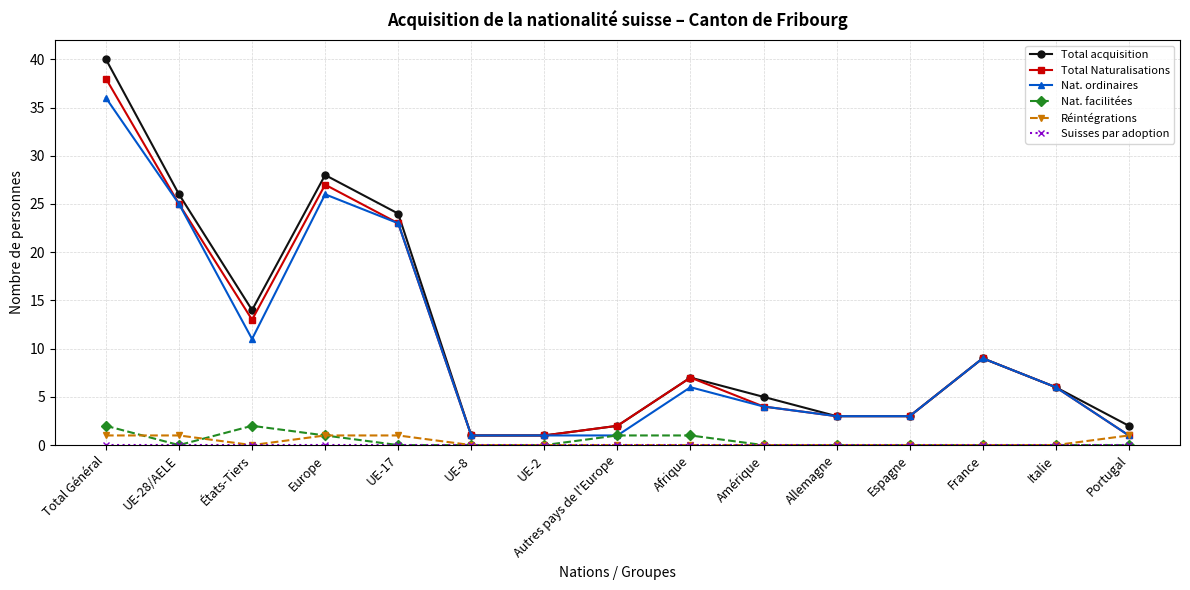

Does the chart display data point markers on the line(s)?

Yes